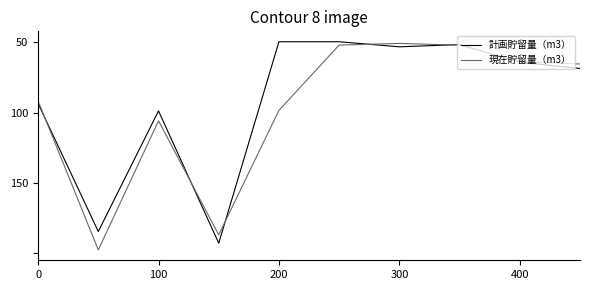

List the series in order of their peak value, lowest first.

計画貯留量（m3）, 現在貯留量（m3）